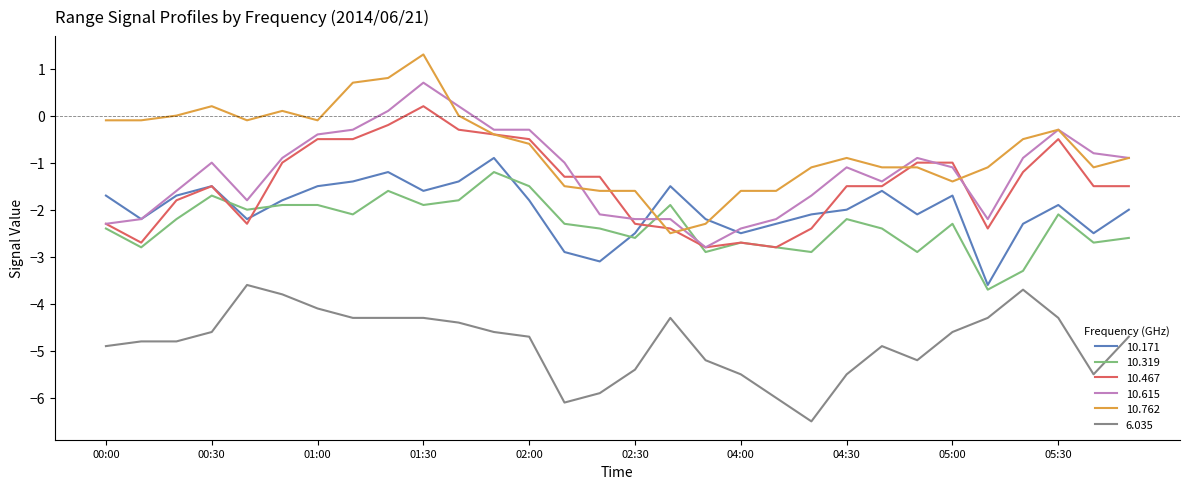

Which series has the largest total across all categories?

10.762